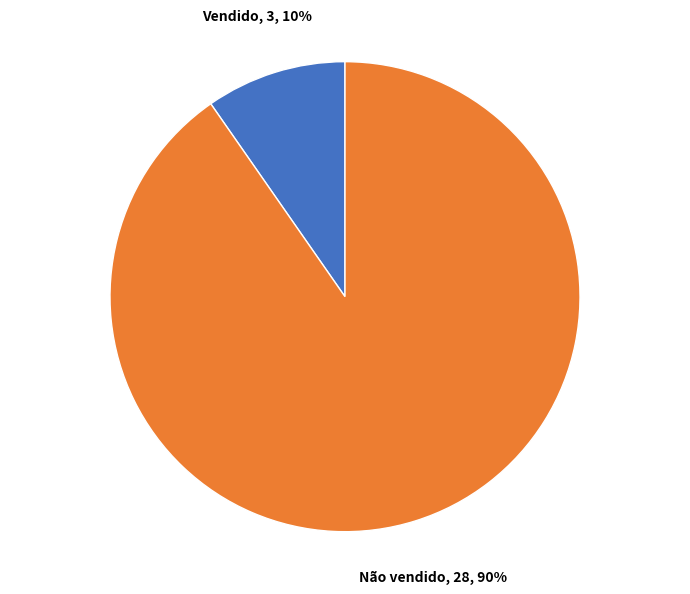

Is Não vendido the majority of the pie?

Yes